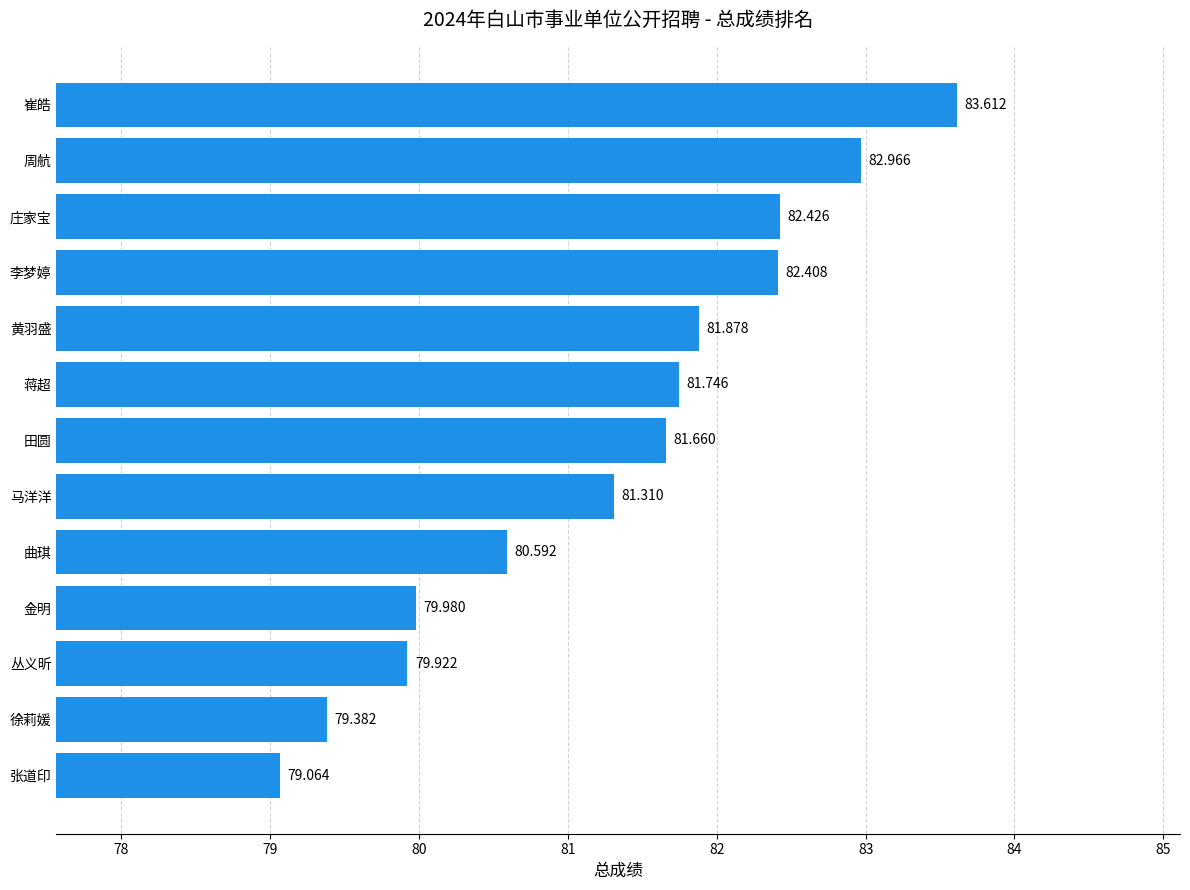

Does the chart contain stacked bars?

No